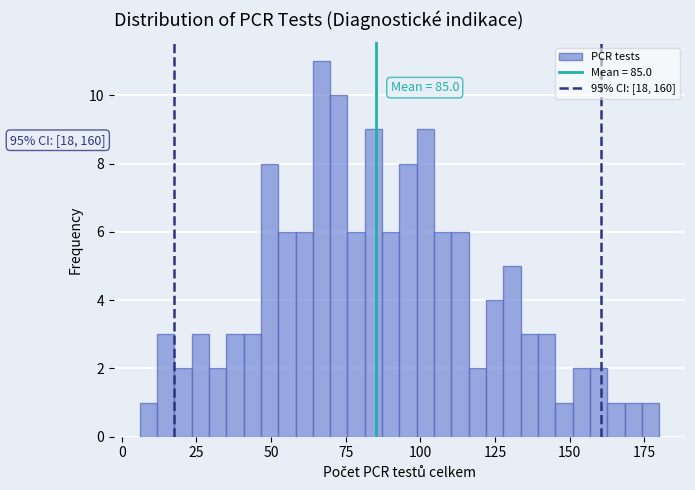

Read against the x-axis, roughly where is the centre of the tallest bar?

65